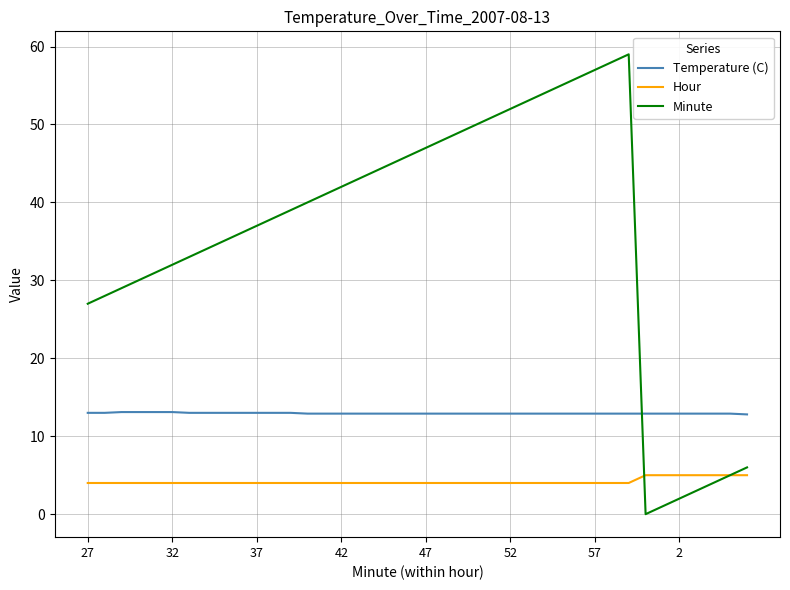

Rank the series by their average value, from lowest to highest.

Hour, Temperature (C), Minute